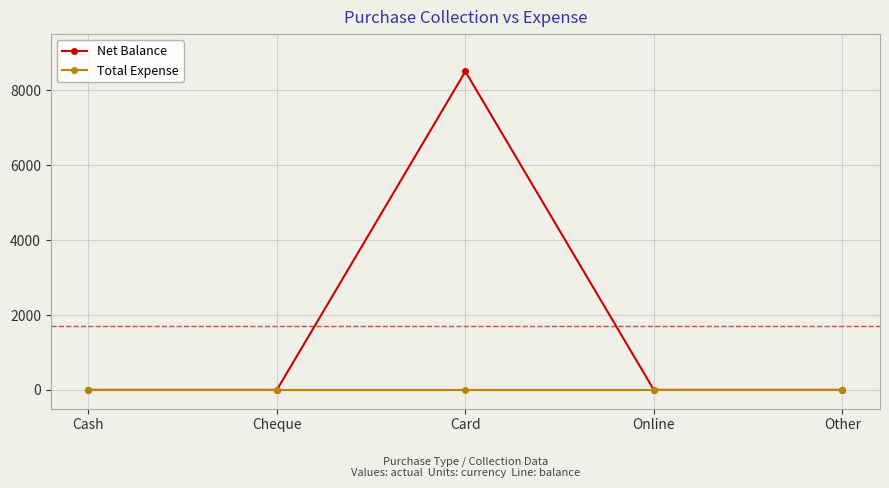

Which series has the largest total across all categories?

Net Balance